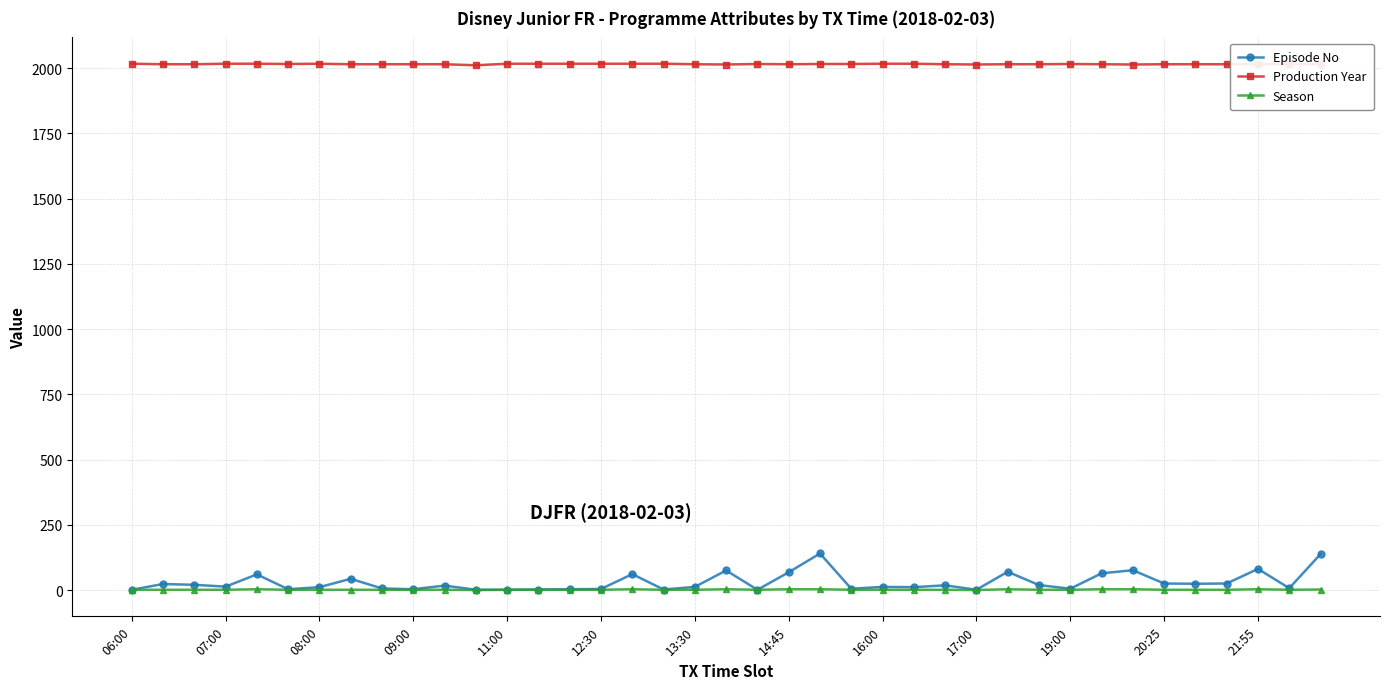

True or false: Season has more than 1 interior local peaks.

True